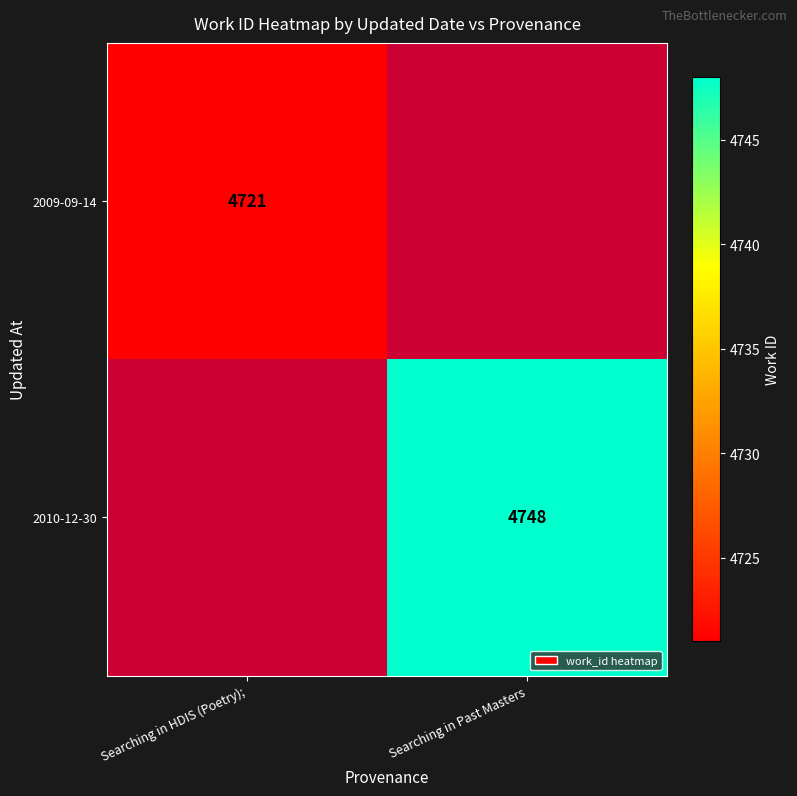

At how many categories does at least one series exceed 2472?

2